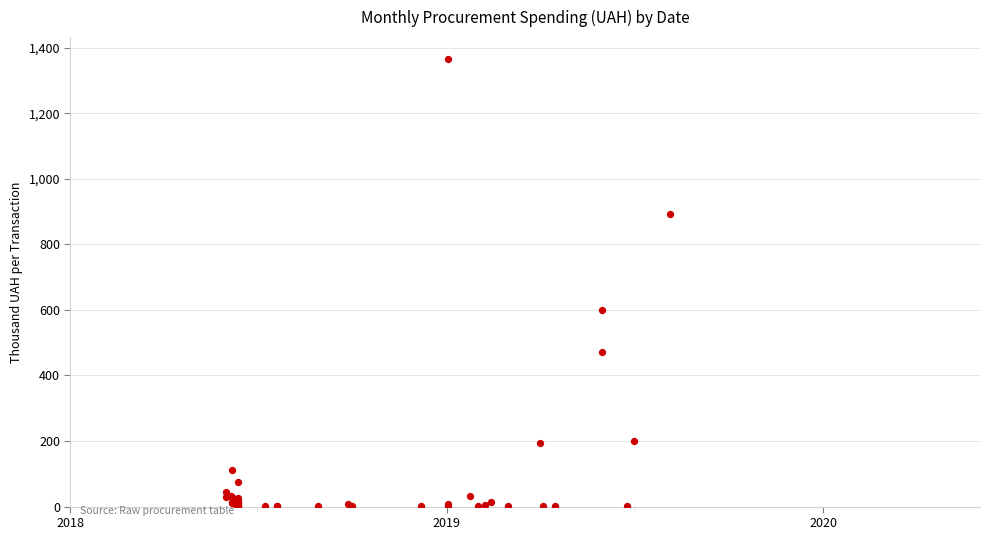

What Y value in the scatter plot is closest to 682?

600.8